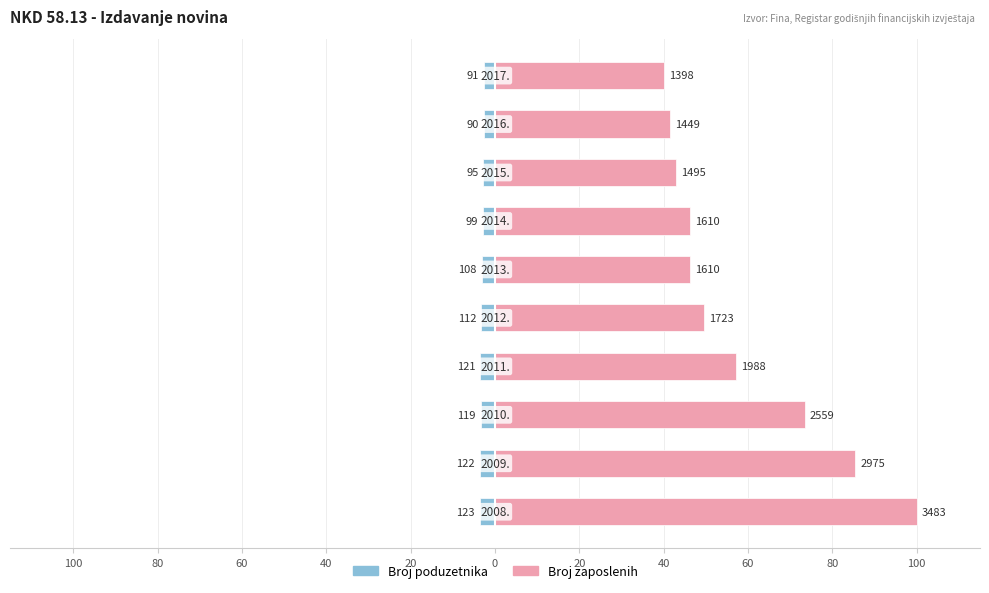

Is the value of Broj poduzetnika at 80 greater than the value of Broj zaposlenih at 20?

No